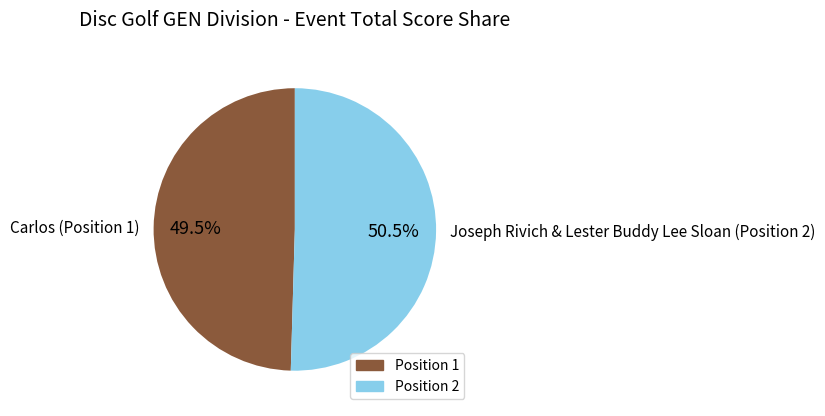

The Joseph Rivich & Lester Buddy Lee Sloan (Position 2) slice represents 40% of the pie. True or false?

False